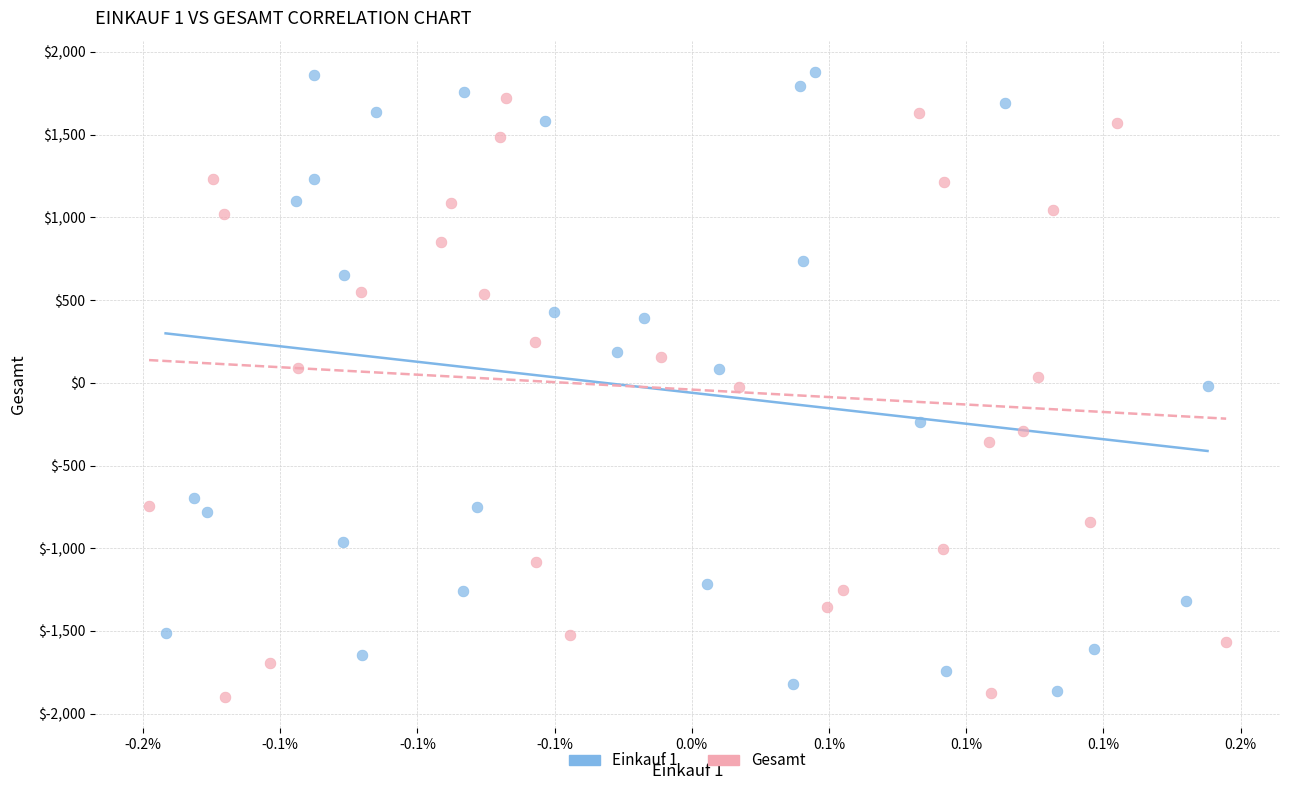

Which series has the widest spread of Y values?

Einkauf 1